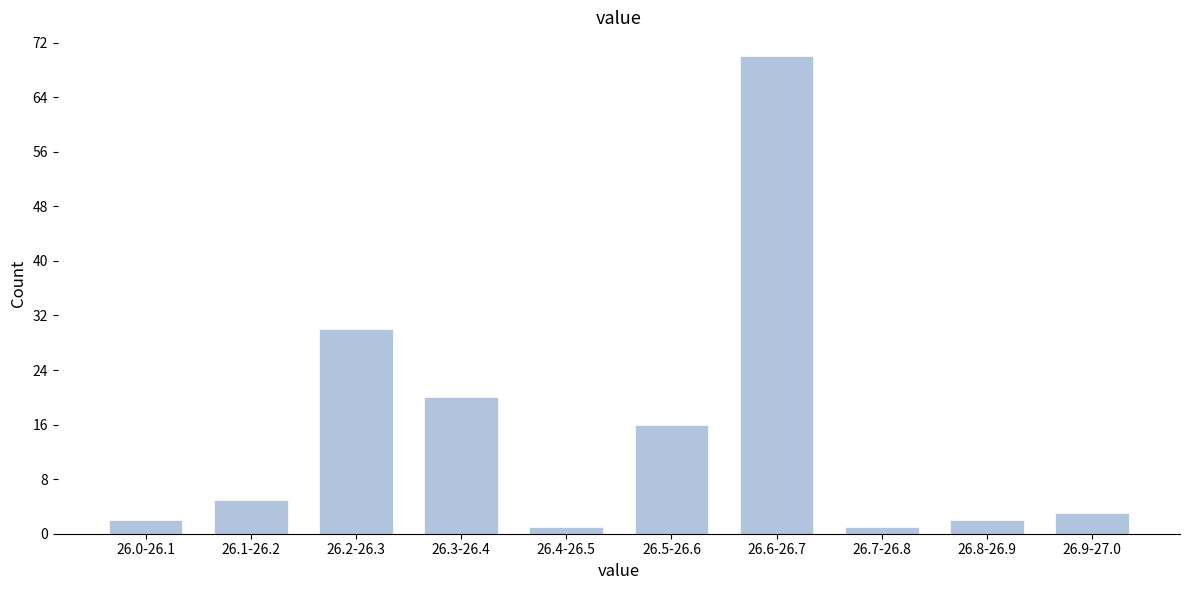

Reading left to right, transcribe all the data shown in this chart.

26.0-26.1=2	26.1-26.2=5	26.2-26.3=30	26.3-26.4=20	26.4-26.5=1	26.5-26.6=16	26.6-26.7=70	26.7-26.8=1	26.8-26.9=2	26.9-27.0=3